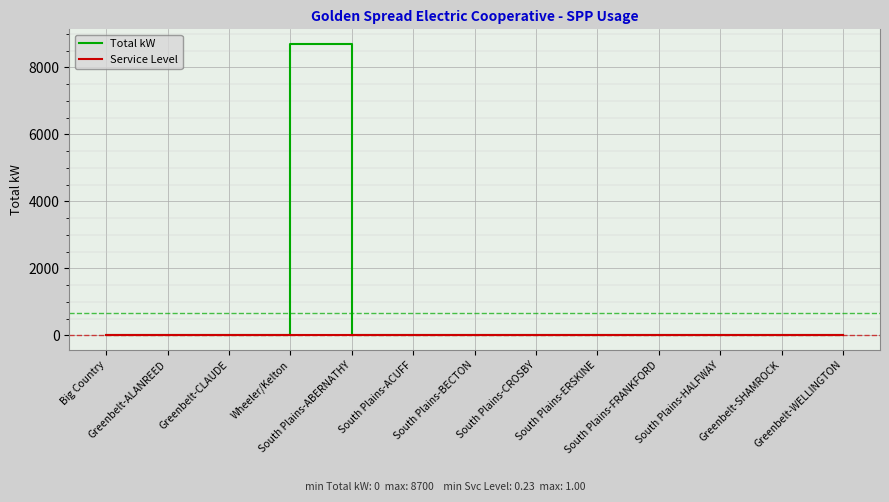

Rank the series by their maximum value, from lowest to highest.

Service Level, Total kW